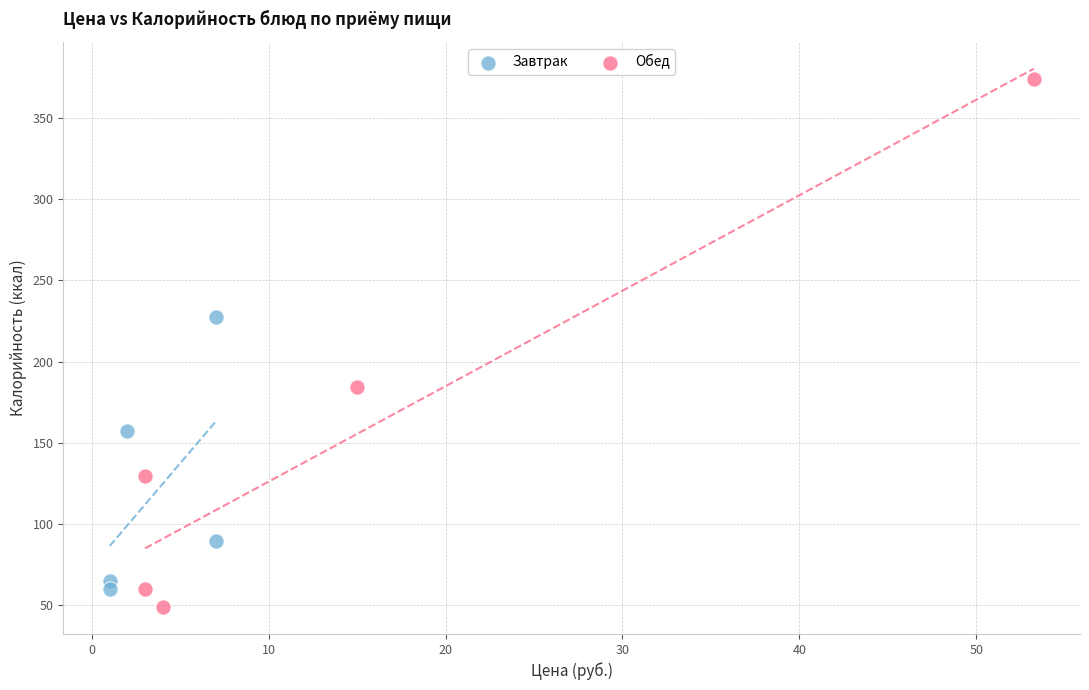

What are all the series names shown in the legend?

Завтрак, Обед